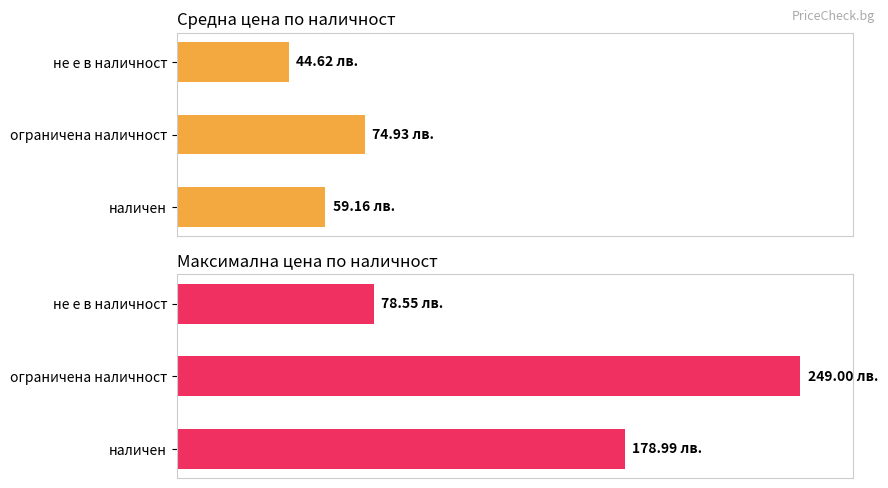

At не е в наличност, list the series in order from smallest to largest.

Средна цена, Макс. цена